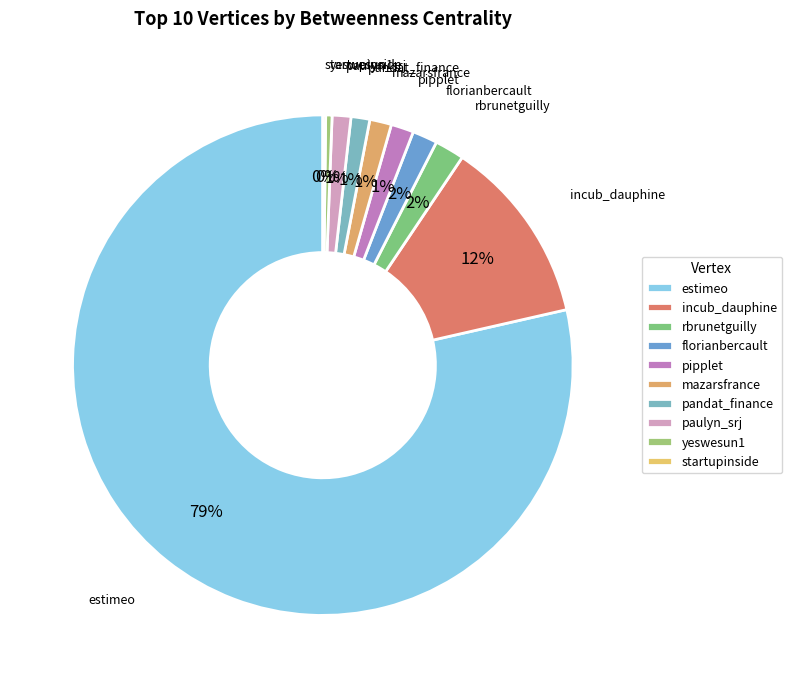

Combined, do pandat_finance and pipplet account for over 50%?

No